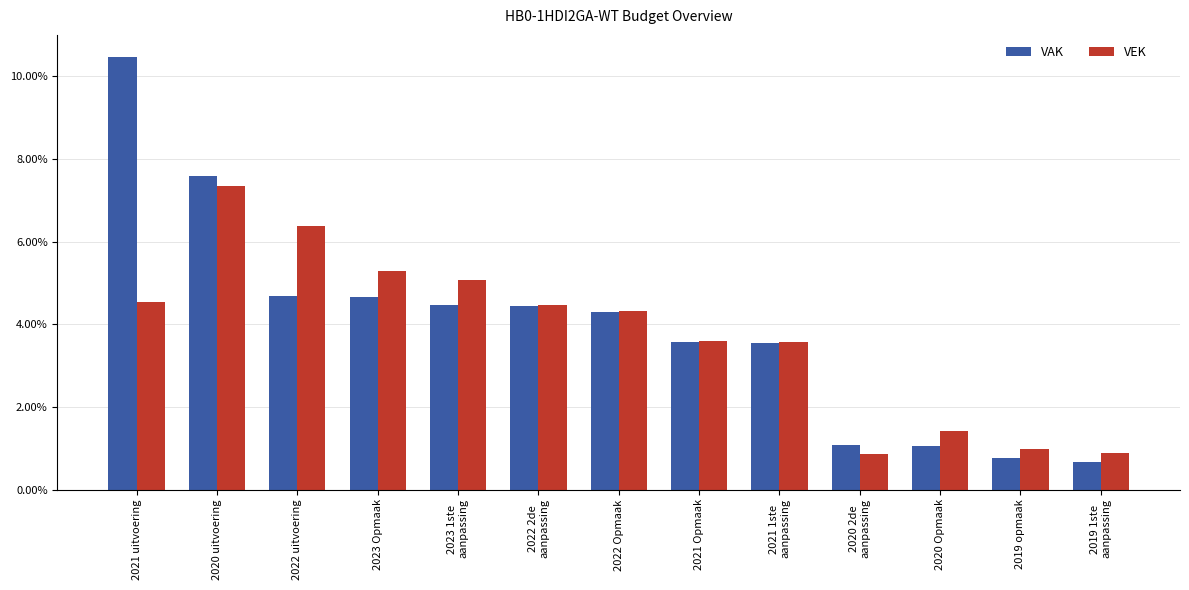

Which has a higher value, 2022 uitvoering or 2019 opmaak?

2022 uitvoering